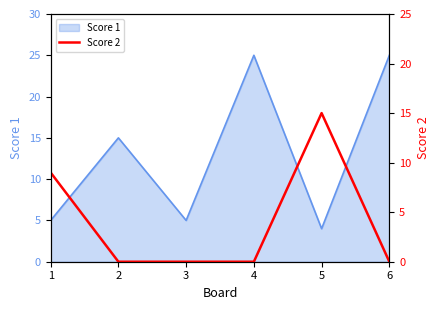

True or false: Score 1 has a value of 7 at 3.

False